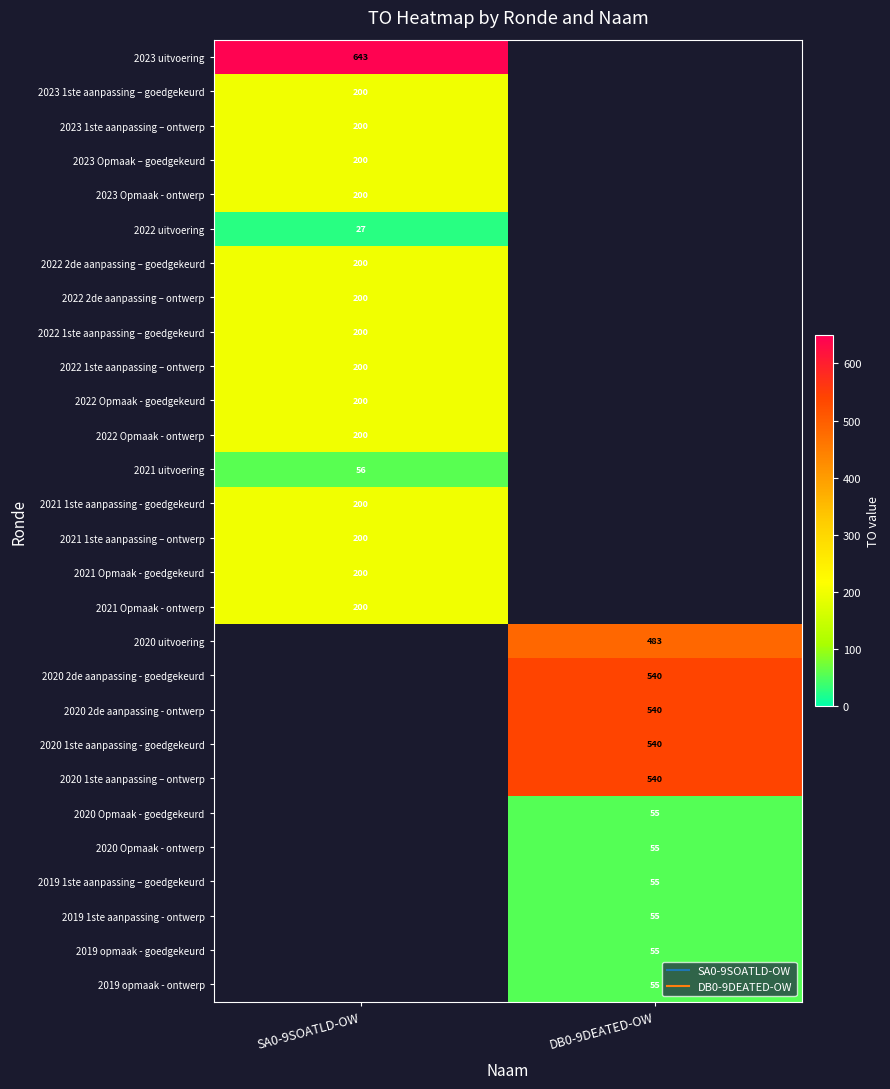

At how many categories does at least one series exceed 157?

2